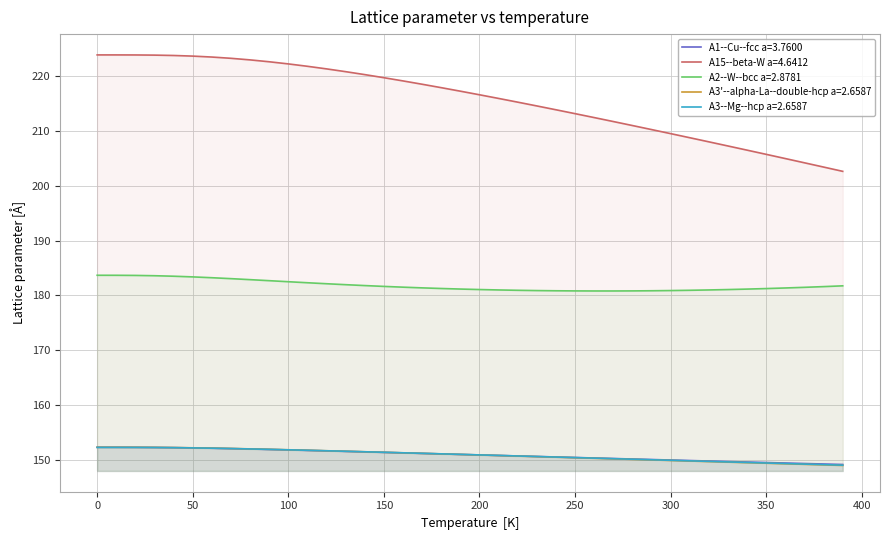

What is the sum of the A1--Cu--fcc a=3.7600 values at 30.0 and 170.0?

303.6